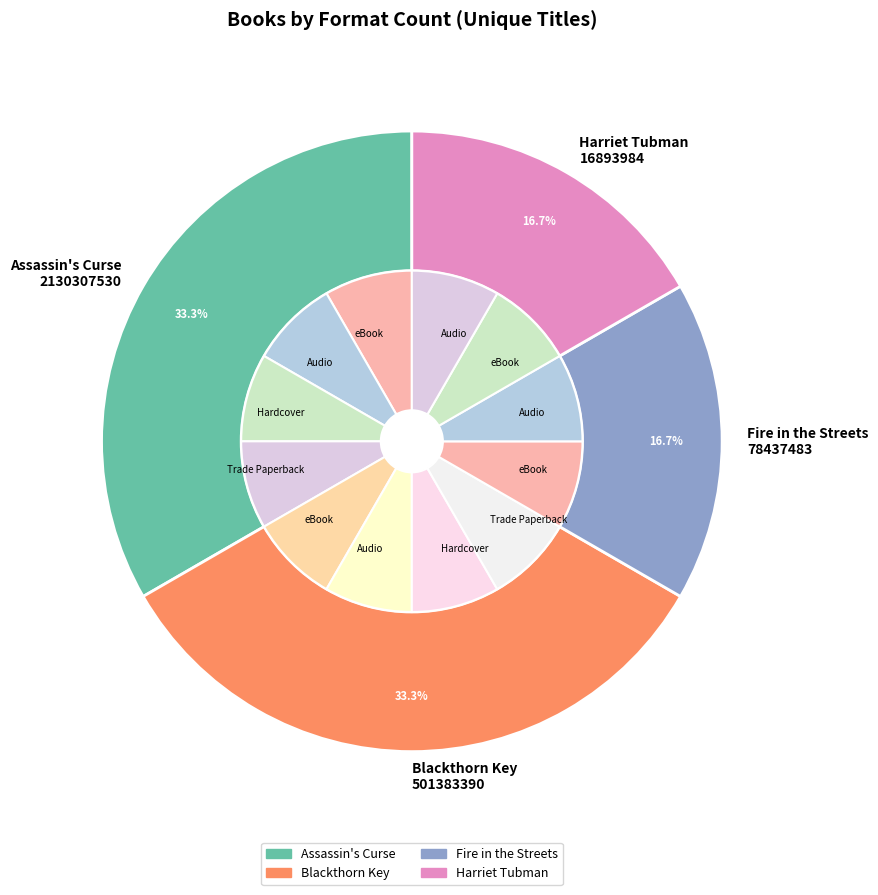

Which slice is the largest?

Assassin's Curse